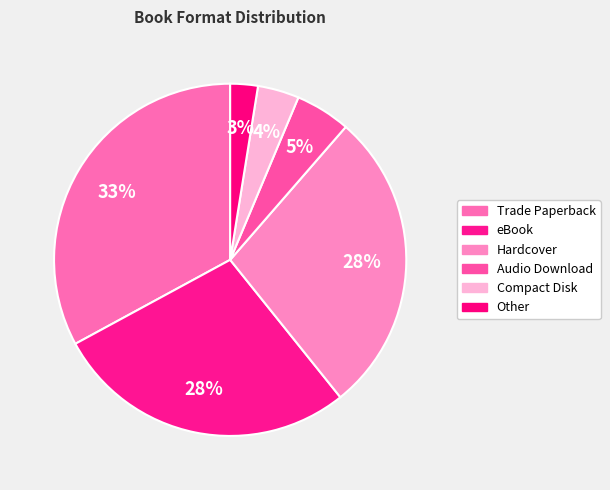

How many slices are in this pie chart?

6